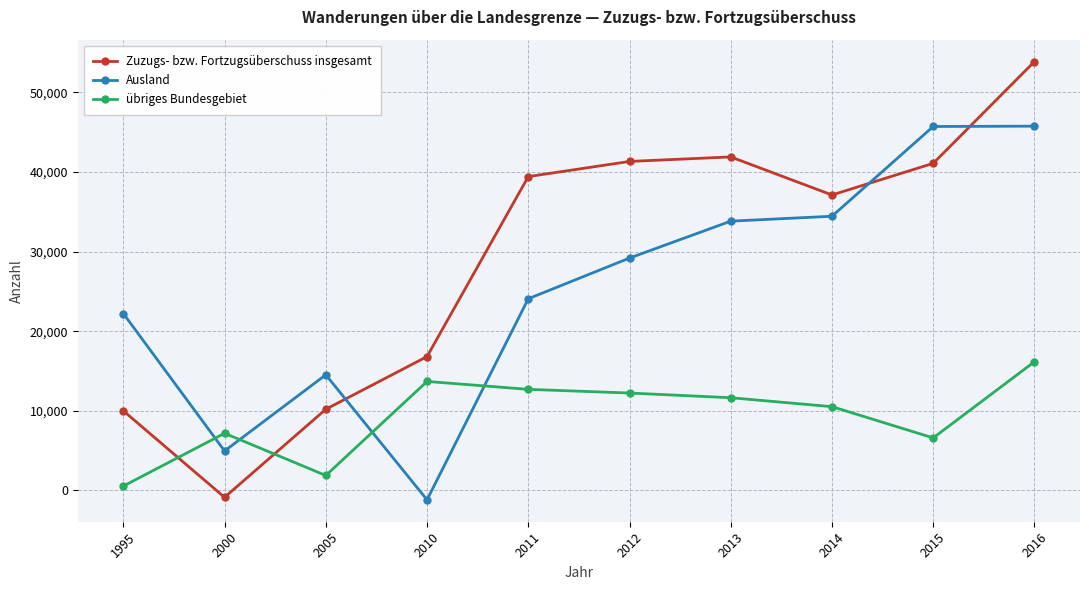

Is it true that Ausland equals 4962 at 2000?

True